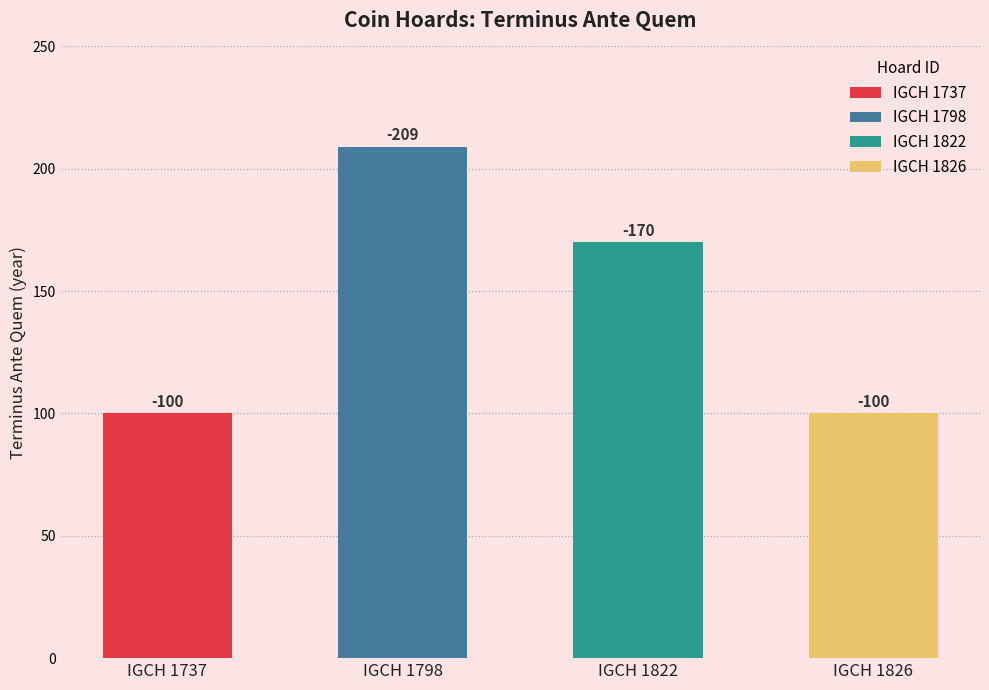

Reading left to right, list all the values displayed in this chart.

-100	-209	-170	-100